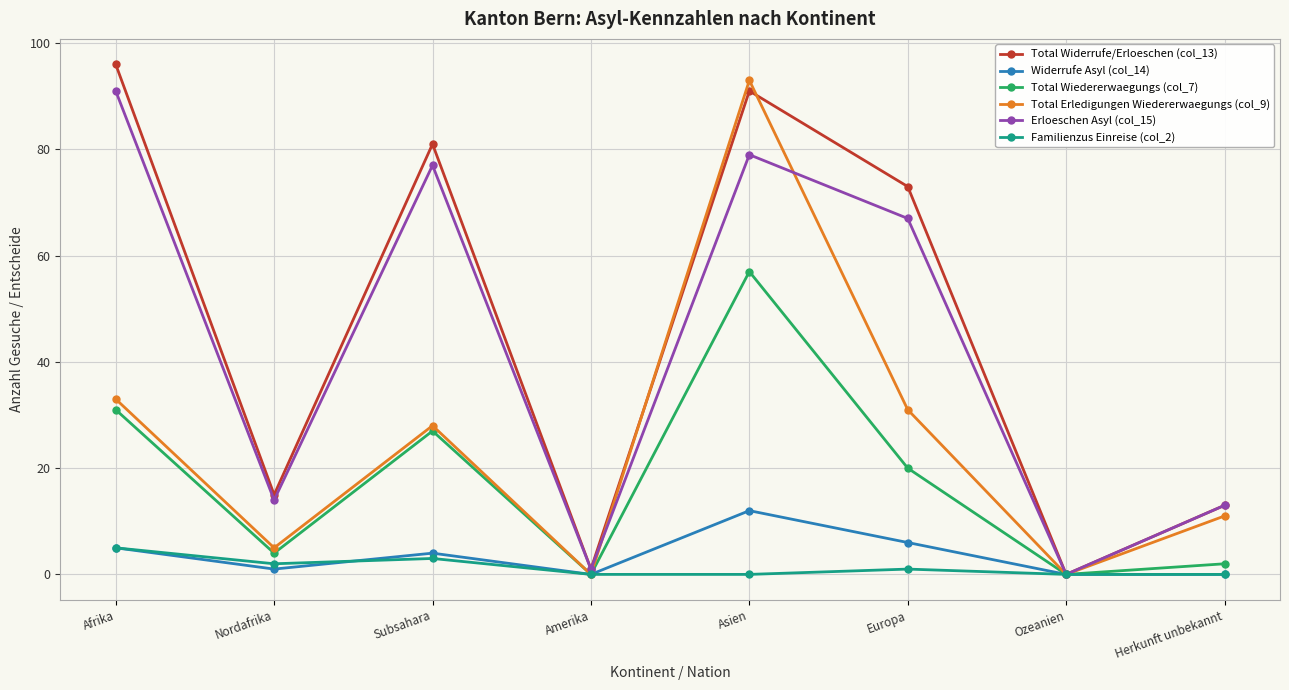

List the series in order of their peak value, highest first.

Total Widerrufe/Erloeschen (col_13), Total Erledigungen Wiedererwaegungs (col_9), Erloeschen Asyl (col_15), Total Wiedererwaegungs (col_7), Widerrufe Asyl (col_14), Familienzus Einreise (col_2)